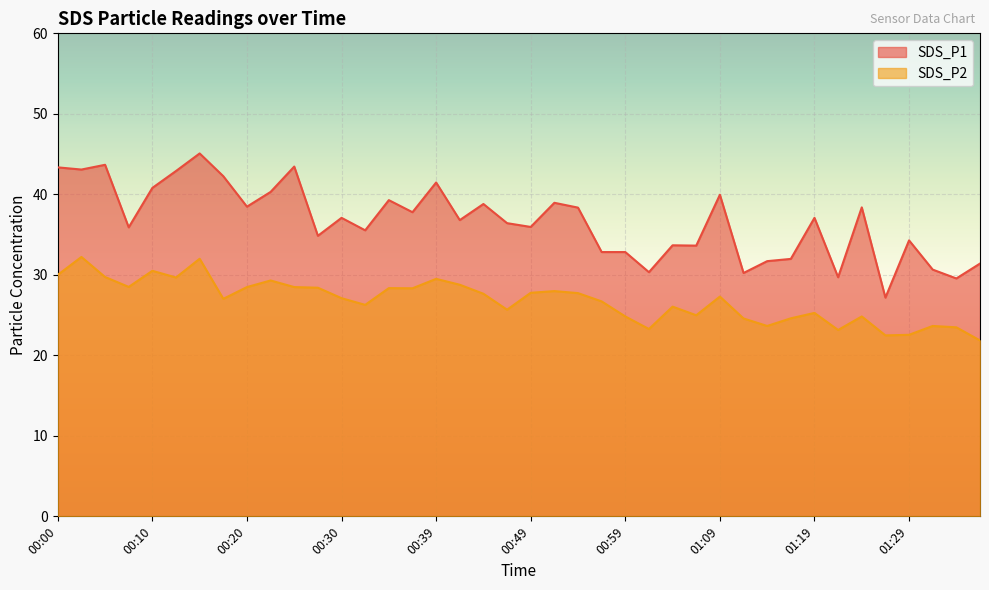

What are all the series names shown in the legend?

SDS_P1, SDS_P2